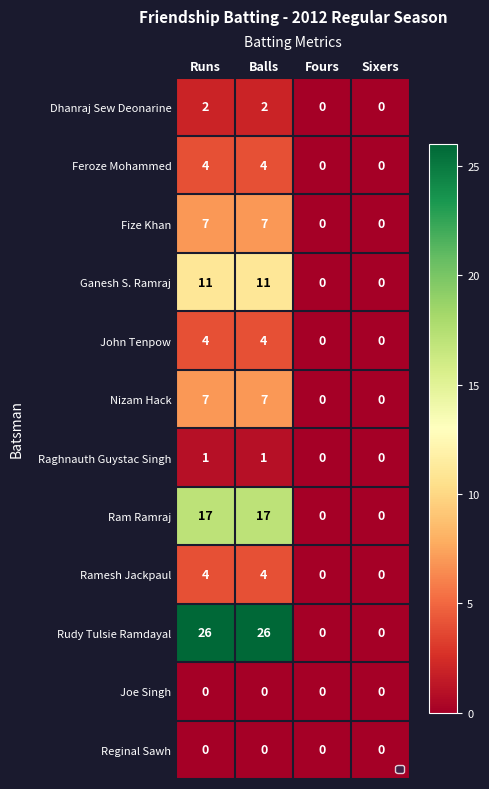

Which series has the largest range (max minus min)?

Rudy Tulsie Ramdayal